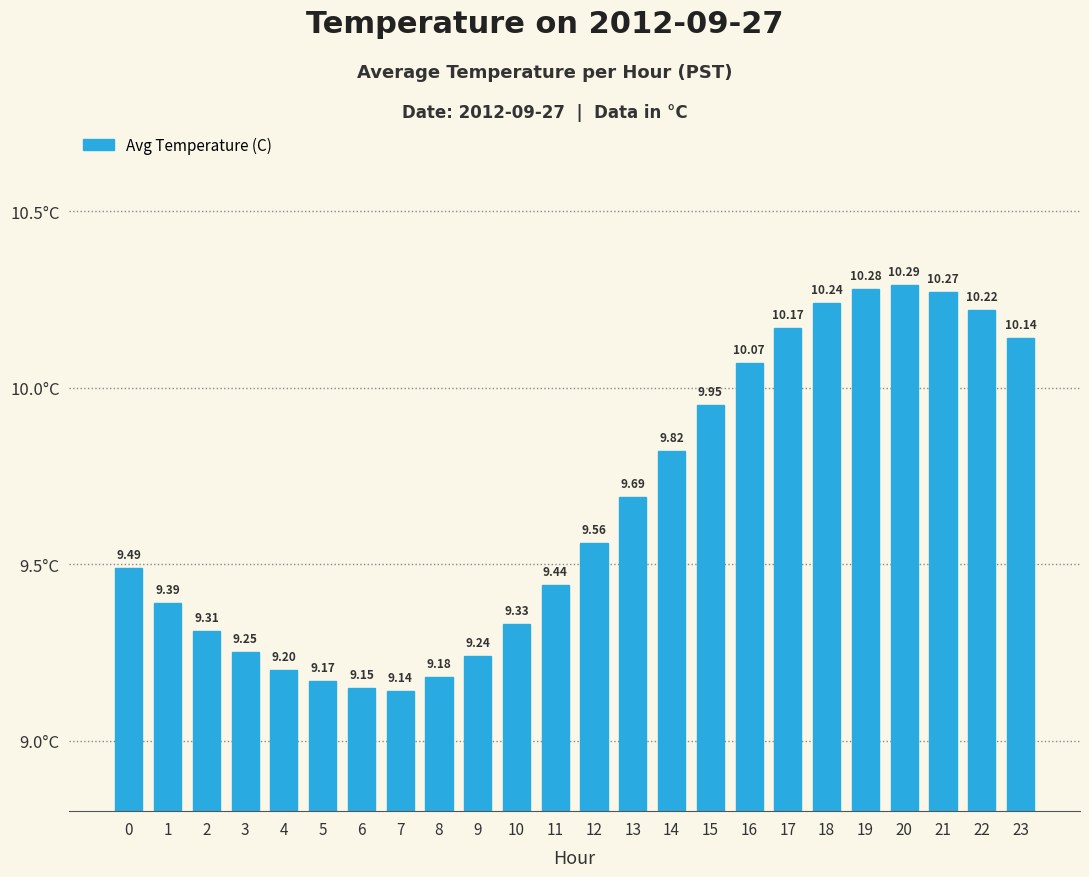

Rank the categories by value from highest to lowest.

20, 19, 21, 18, 22, 17, 23, 16, 15, 14, 13, 12, 0, 11, 1, 10, 2, 3, 9, 4, 8, 5, 6, 7